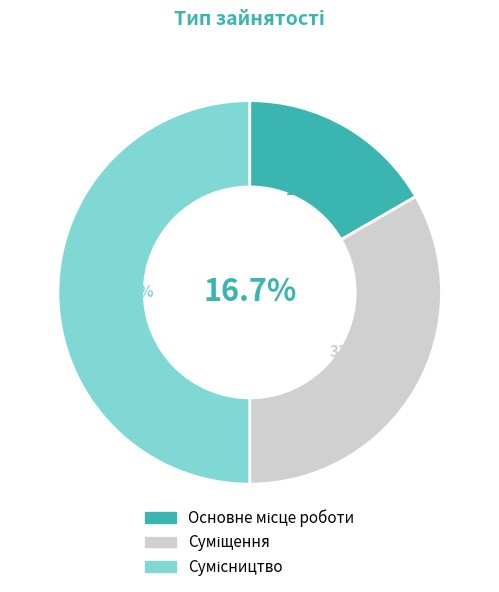

Is there a majority slice in this chart?

No